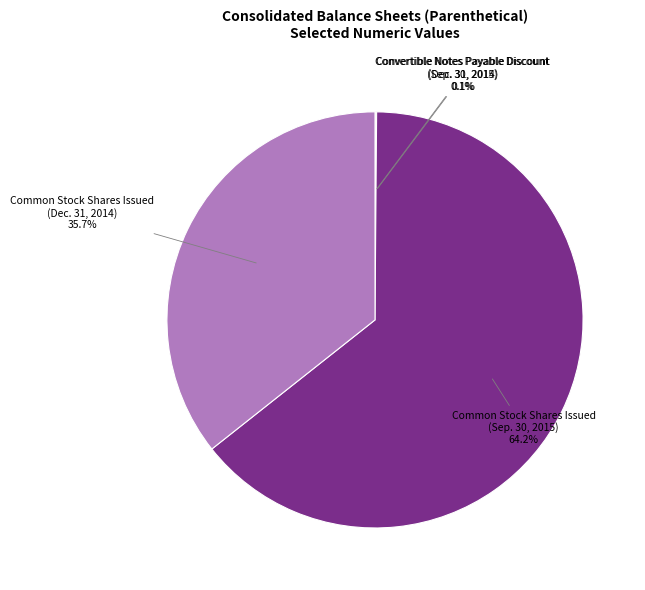

To the nearest percent, what is the difference between the largest and smallest slice percentages?

64%